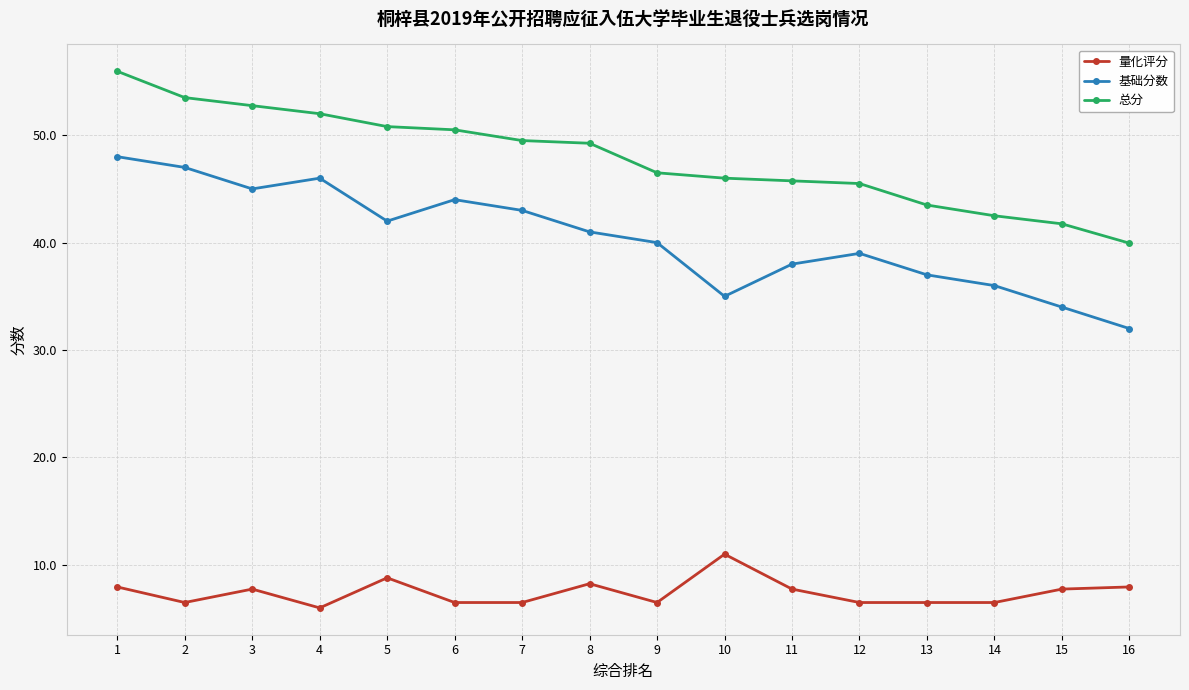

At how many categories does at least one series exceed 50?

6